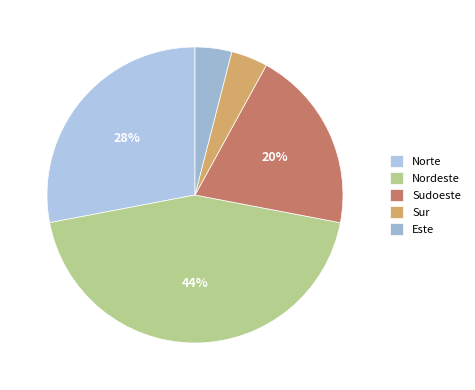

The Sur slice represents 15% of the pie. True or false?

False